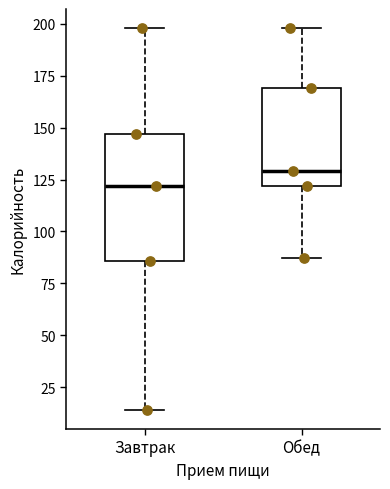

Which box is the tallest, from its lower edge to its upper edge?

Завтрак